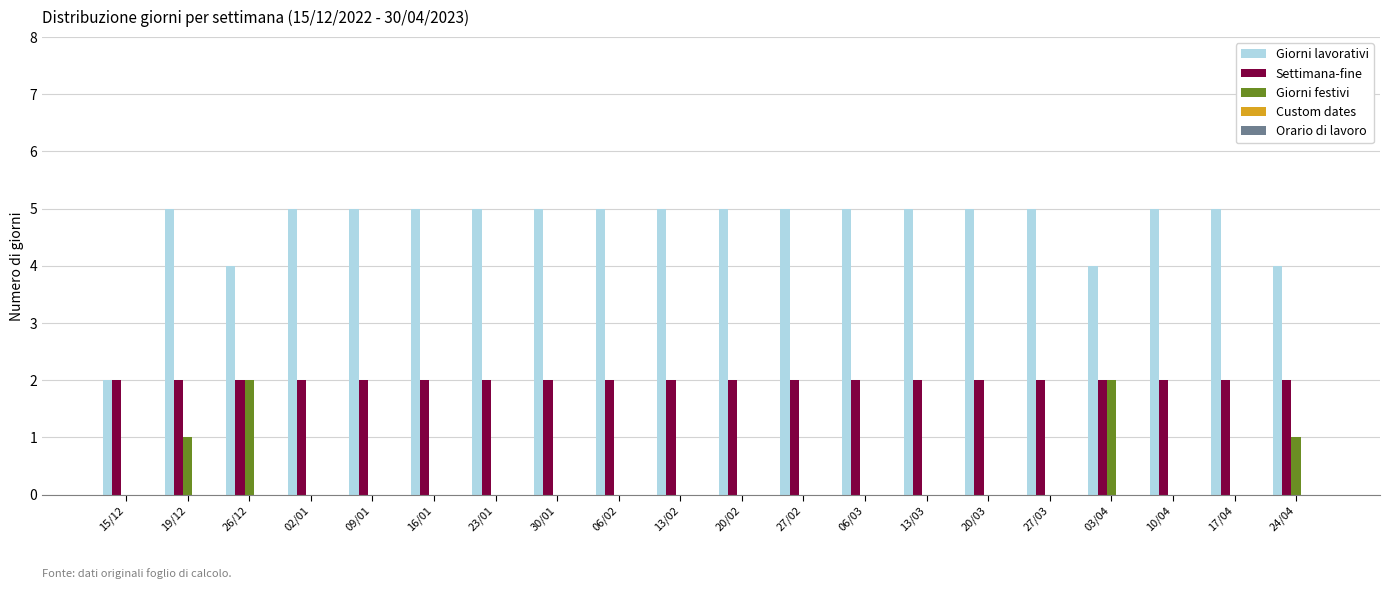

What is the greatest value displayed?

5